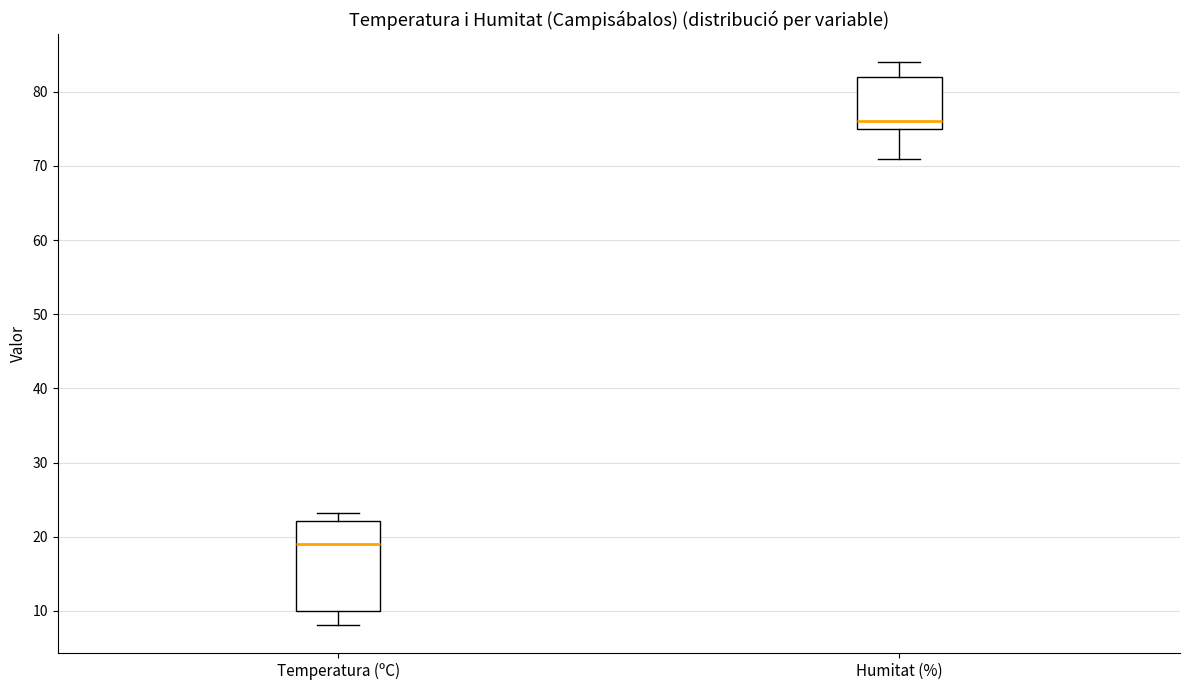

Reading left to right, read every box against the y-axis: the position of its median line, the range the box covers, and the ends of its whiskers. The values are not printed on the chart, so give them approximately, as read against the axis.

Temperatura (ºC): median 19, box 10 to 22, whiskers 8 to 23
Humitat (%): median 76, box 75 to 82, whiskers 71 to 84